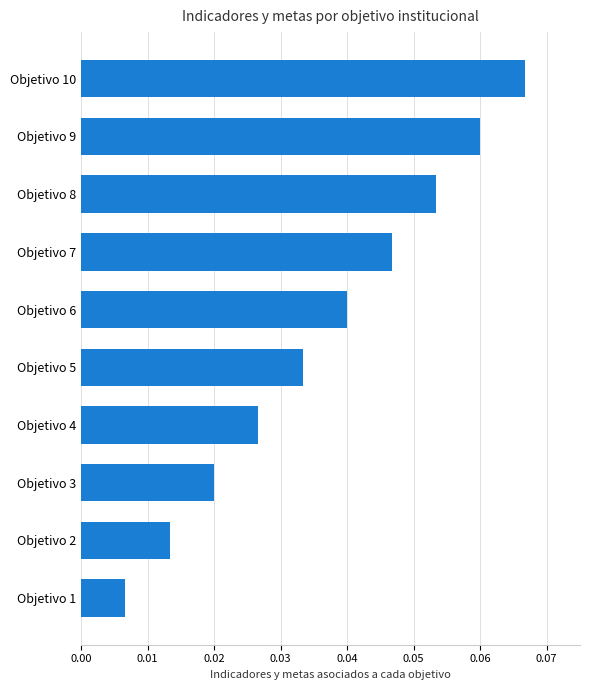

Are the bars horizontal?

Yes